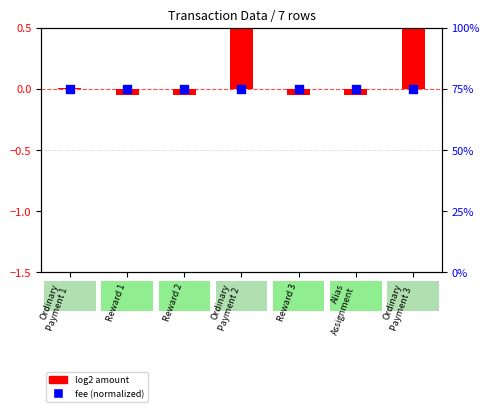

Which series contains the lowest Y value?

log2 amount